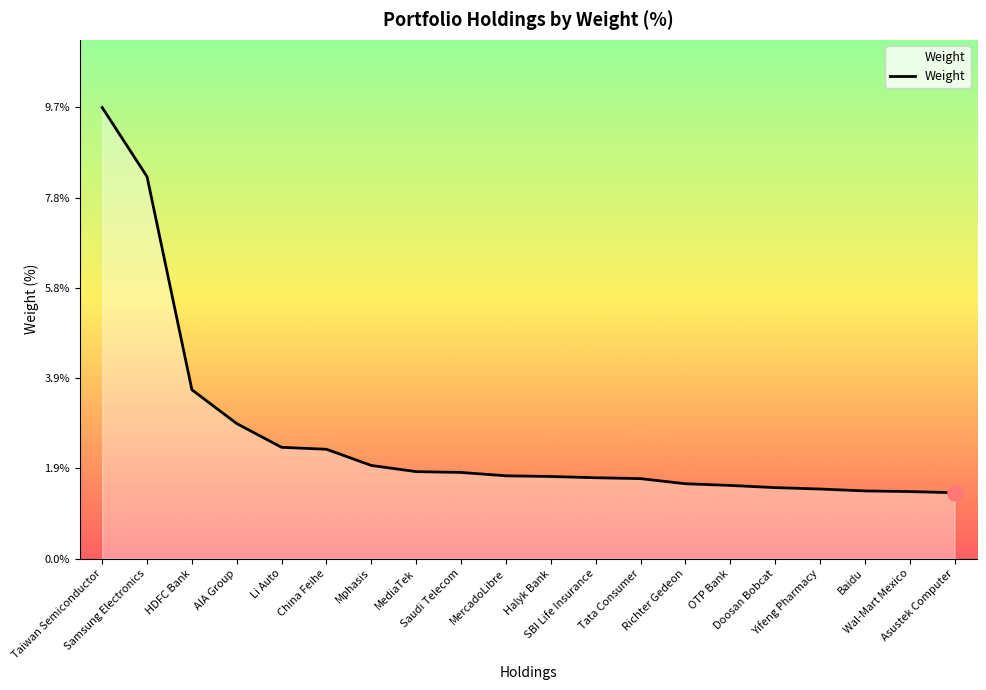

Approximately how many times larger is the value at Samsung Electronics compared to Richter Gedeon?

5.1